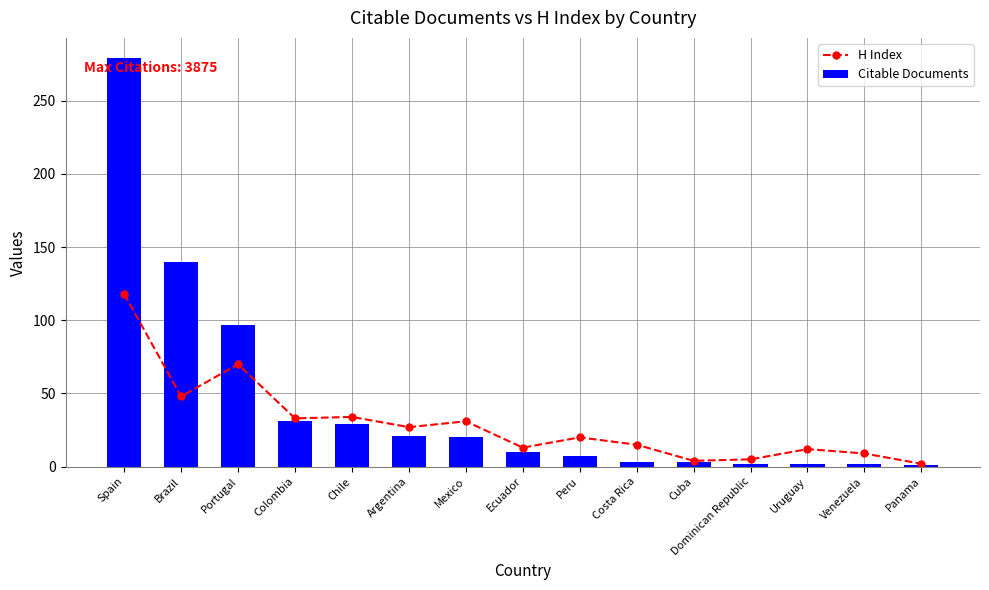

Which series has the widest spread of values?

Citable Documents